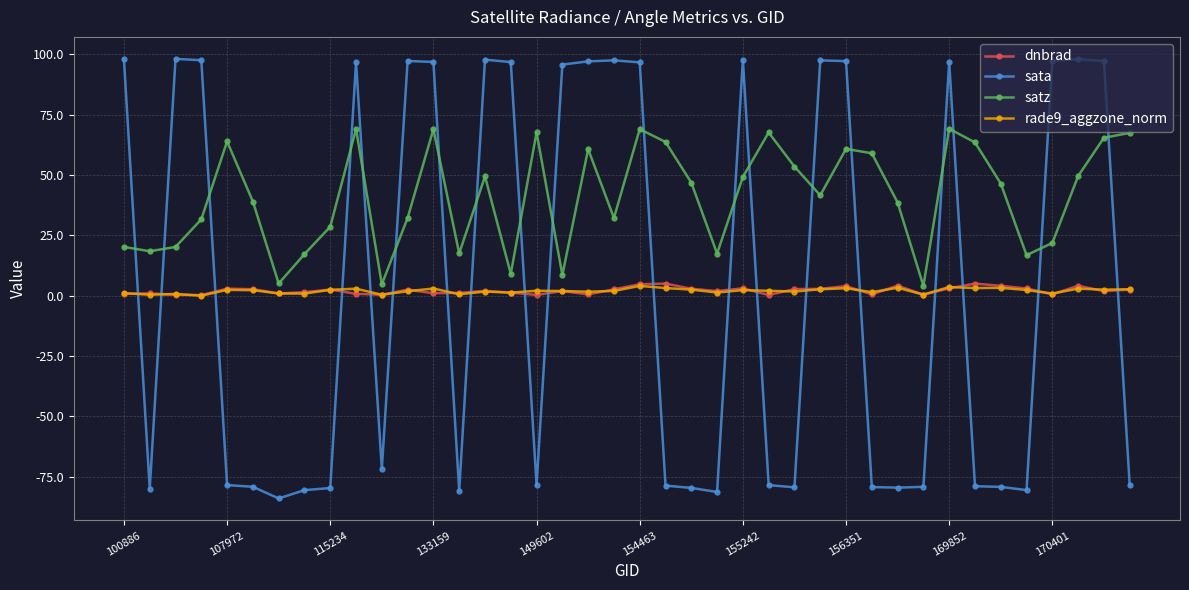

What are all the series names shown in the legend?

dnbrad, sata, satz, rade9_aggzone_norm